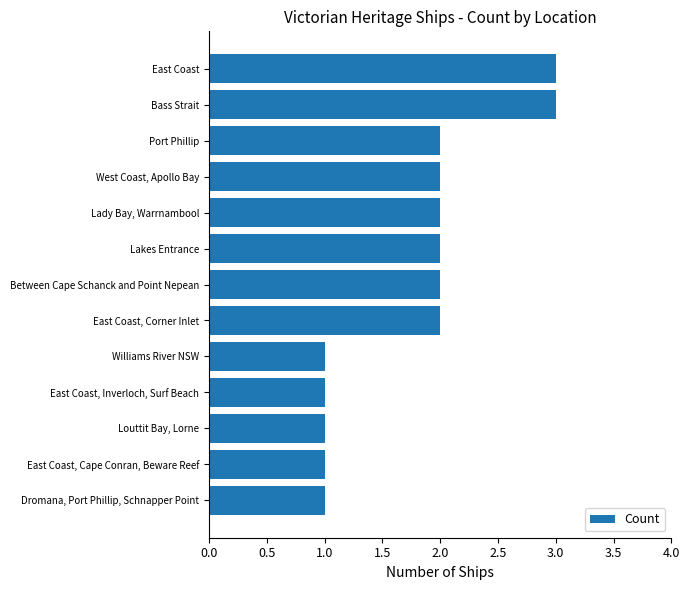

True or false: the data shows 2 at Louttit Bay, Lorne.

False